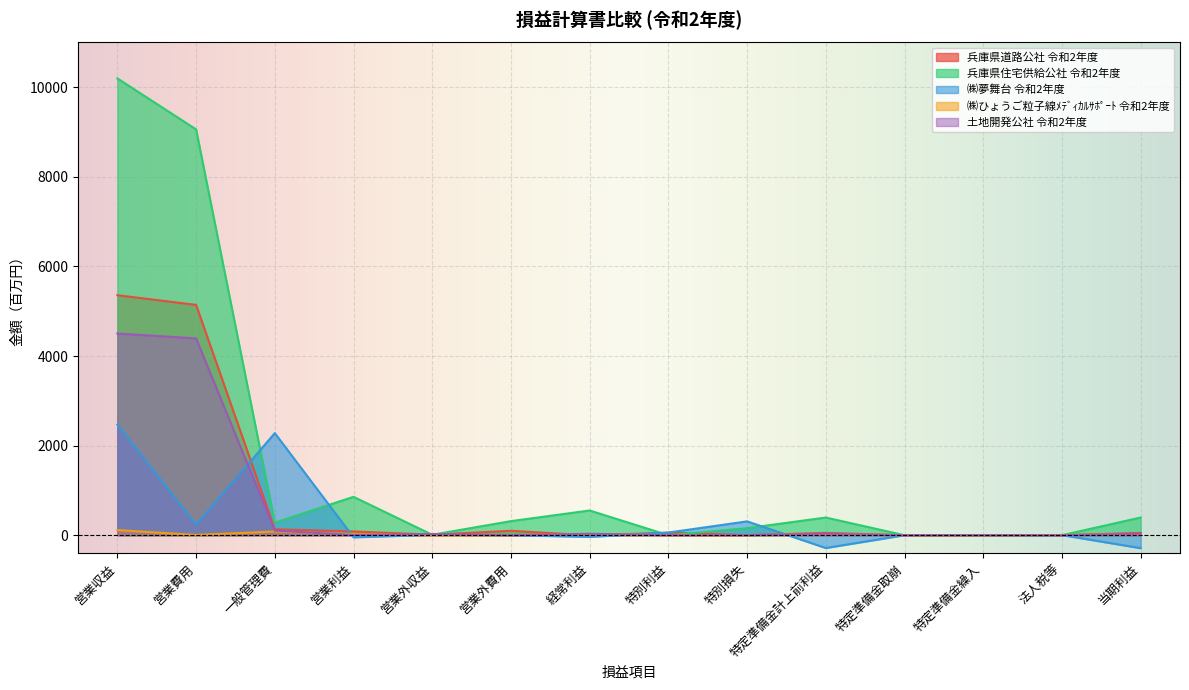

Which series has the widest spread of values?

兵庫県住宅供給公社 令和2年度